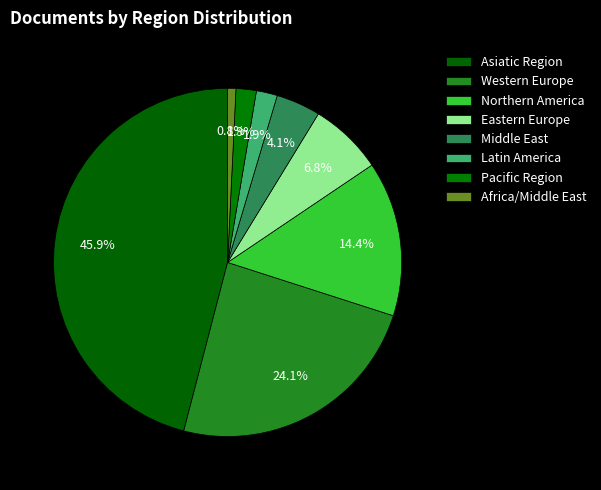

How many slices are in this pie chart?

8